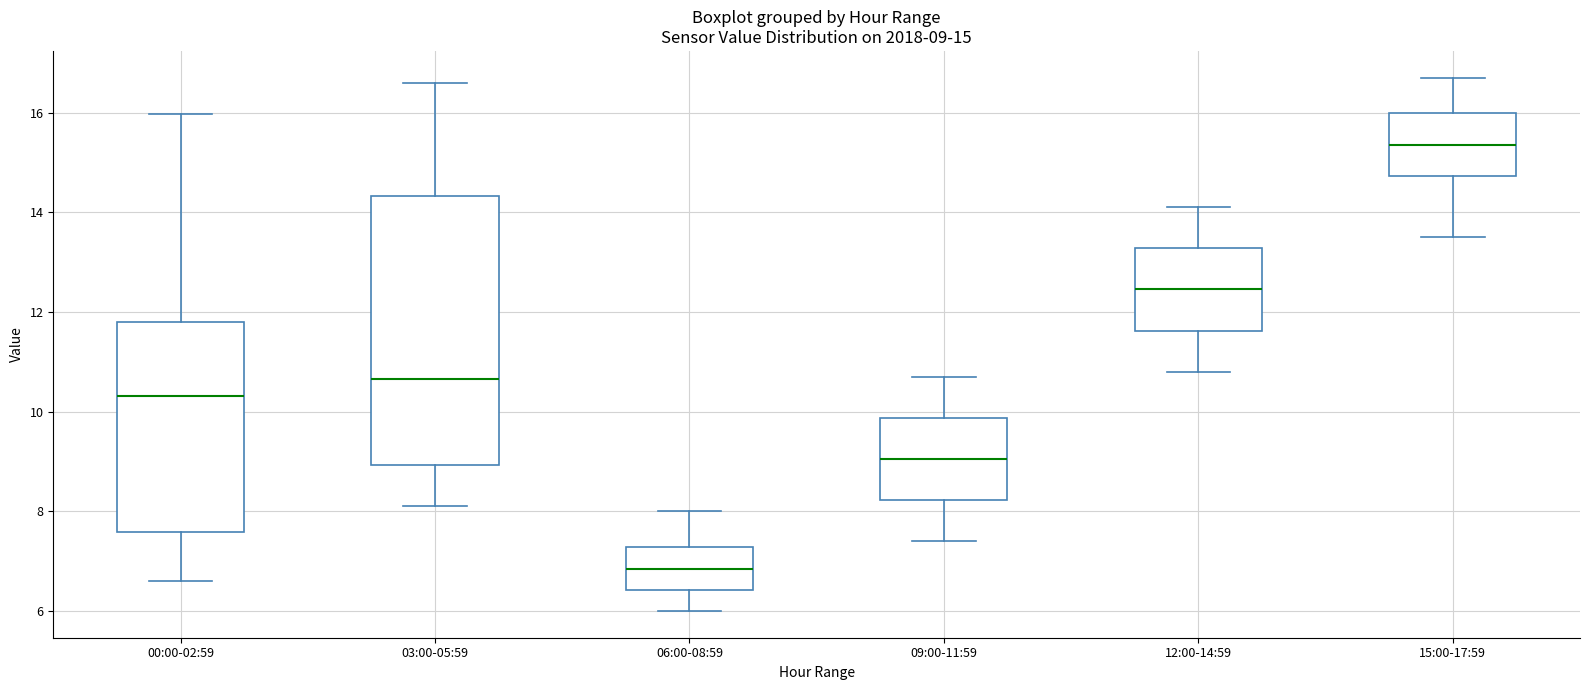

Which box's median line is the lowest?

06:00-08:59